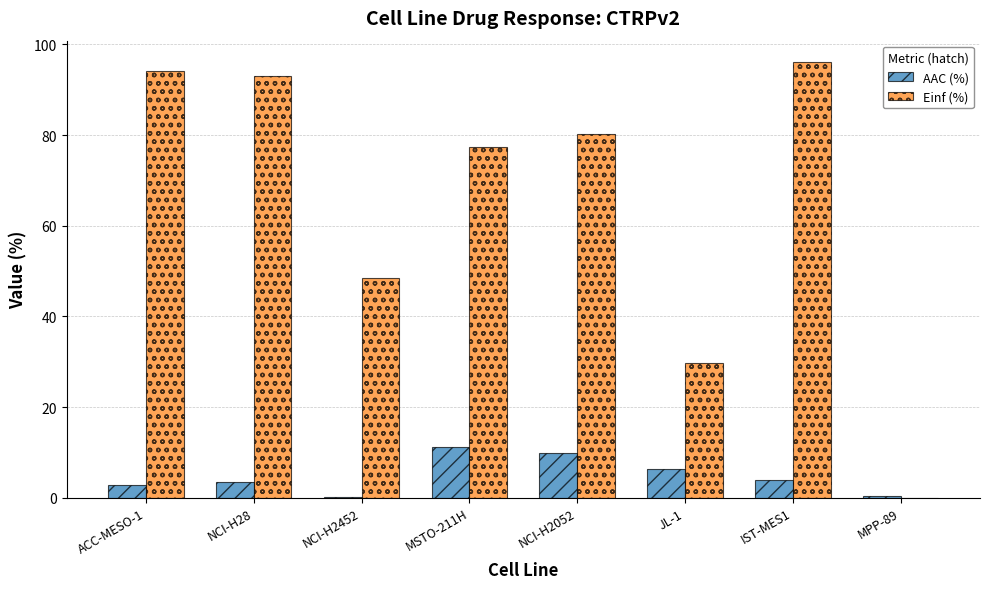

How many groups of bars are there?

8